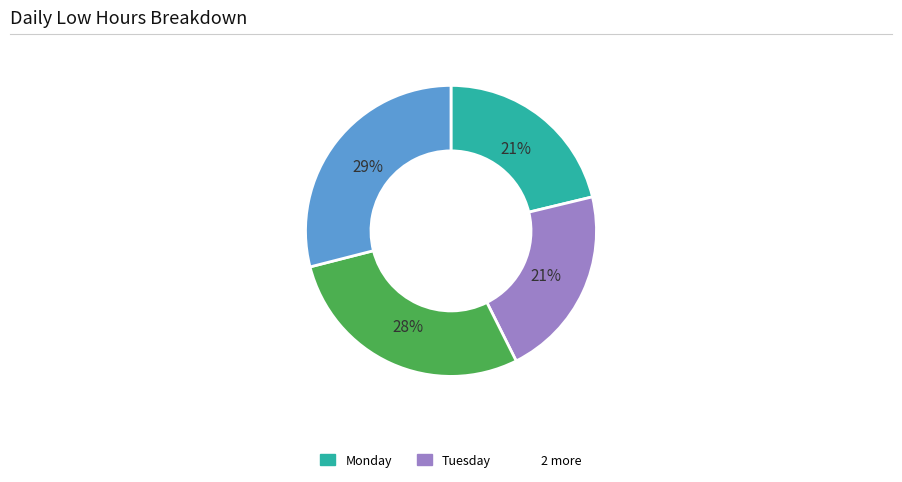

Count the number of slices in the pie.

4